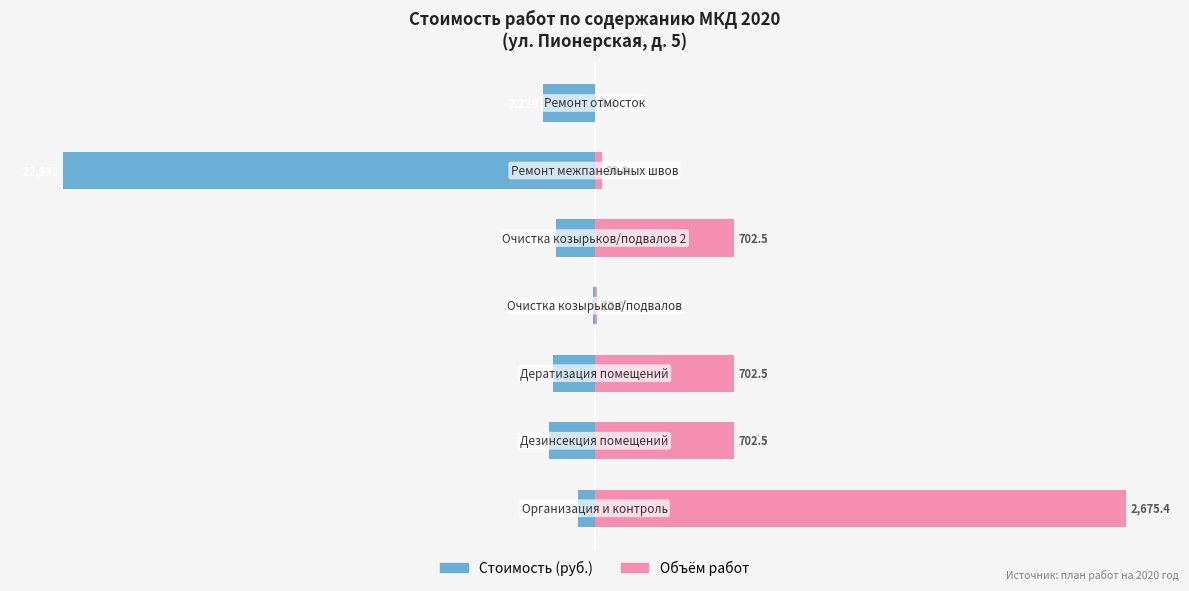

How many bars are there in each group?

2